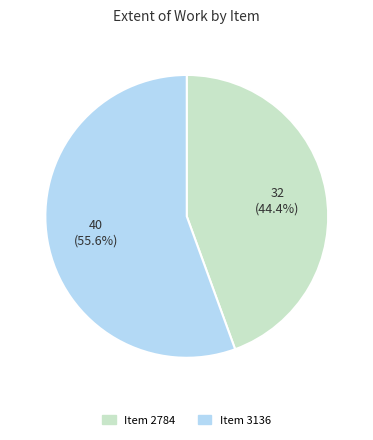

Is there a majority slice in this chart?

Yes